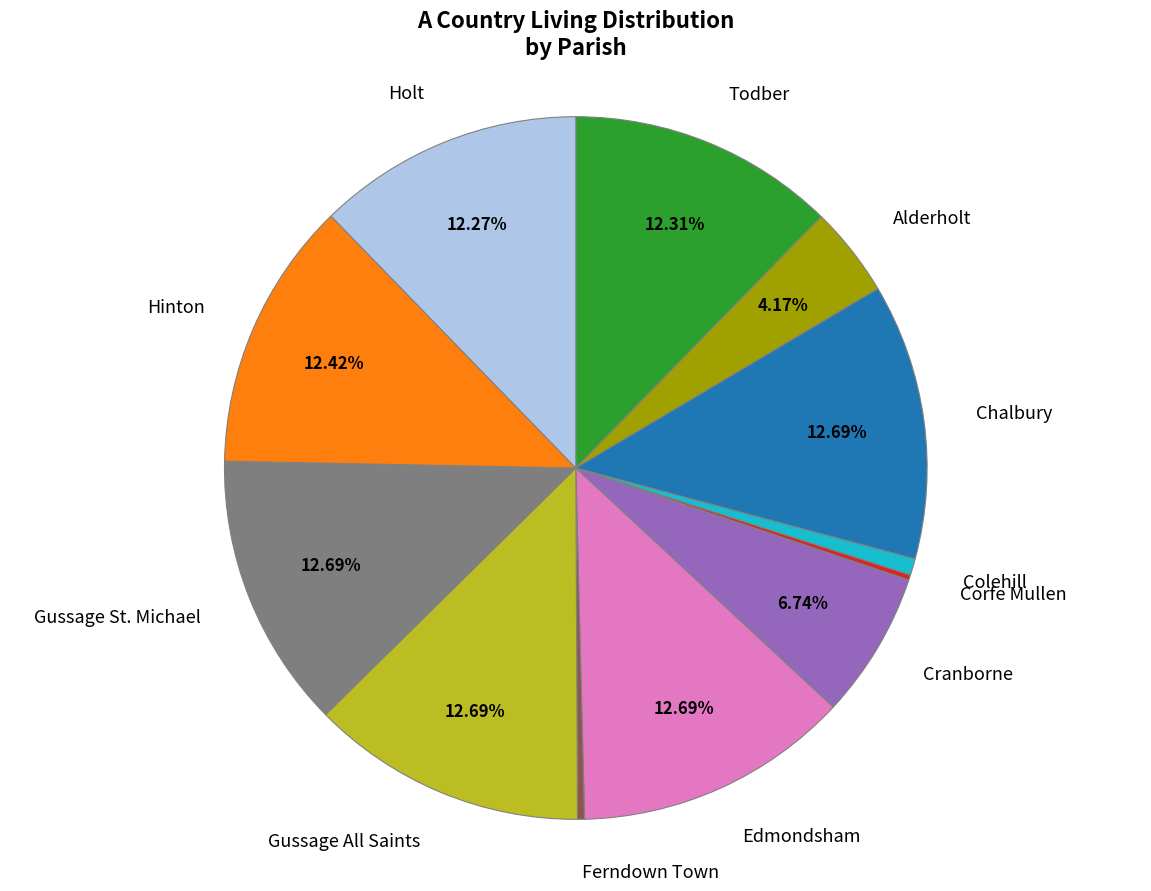

Is there any slice that represents more than half of the pie?

No